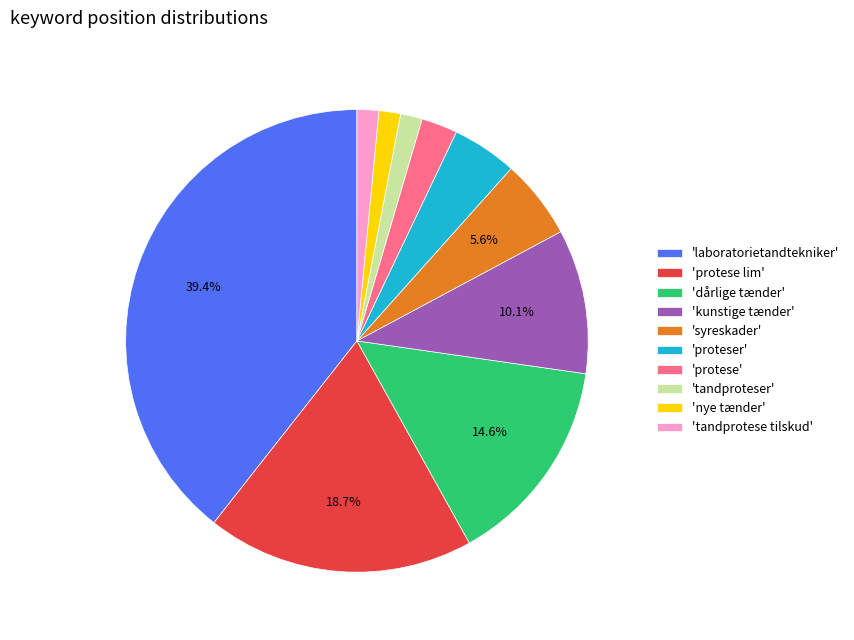

Which category has the biggest portion of the pie?

'laboratorietandtekniker'